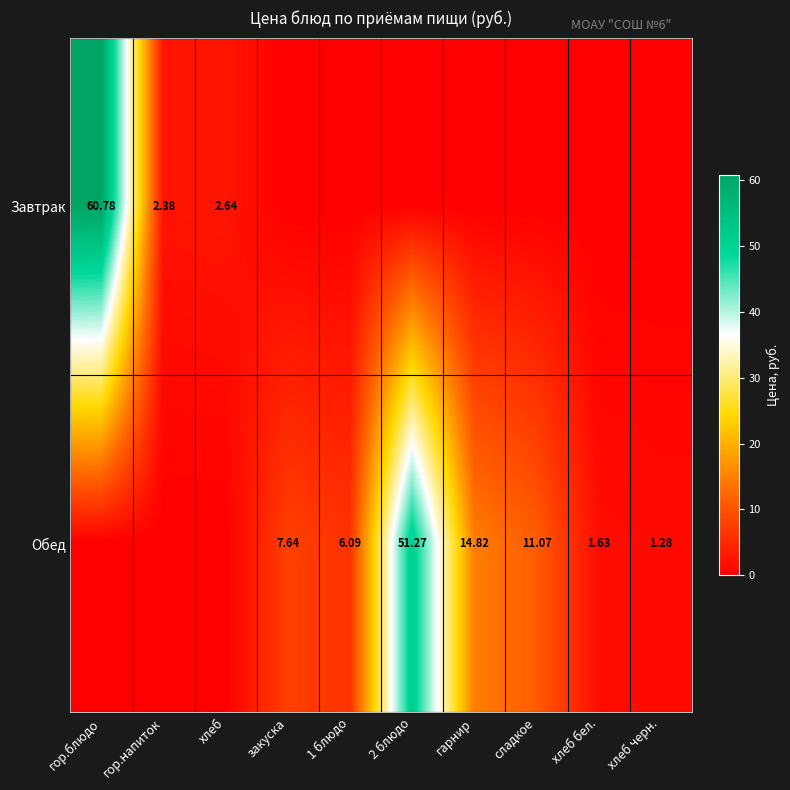

At how many categories does at least one series exceed 31?

2